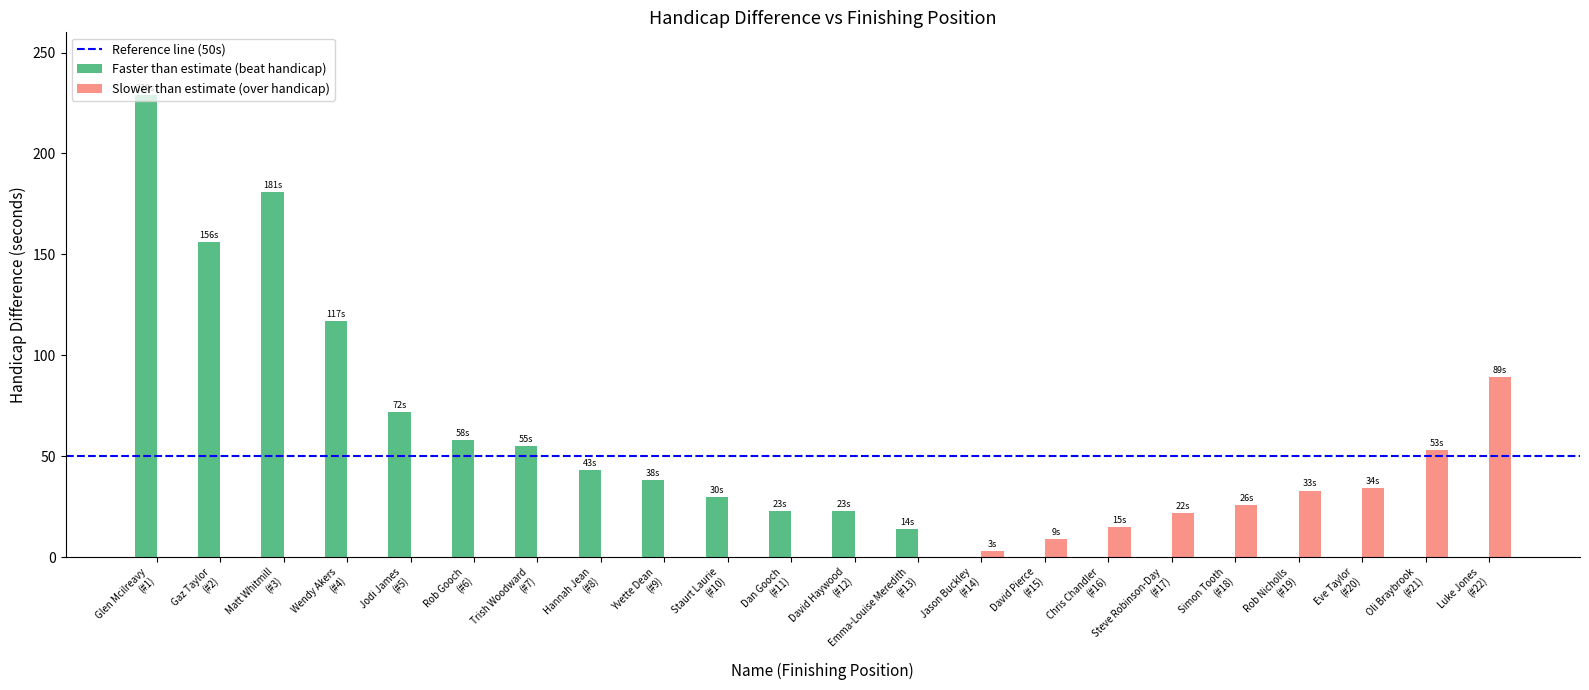

How many groups of bars are there?

22